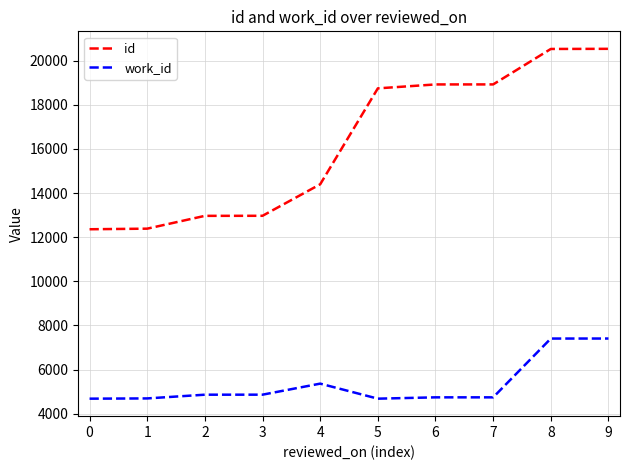

Which series changed the most between 0 and 6?

id